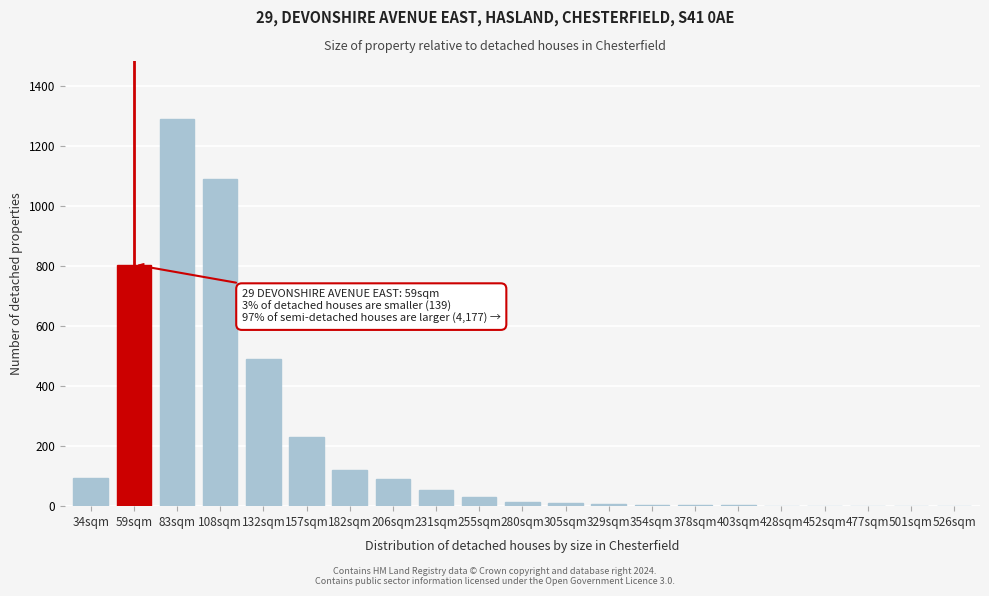

What is the change in value from 108sqm to 157sqm?

-860